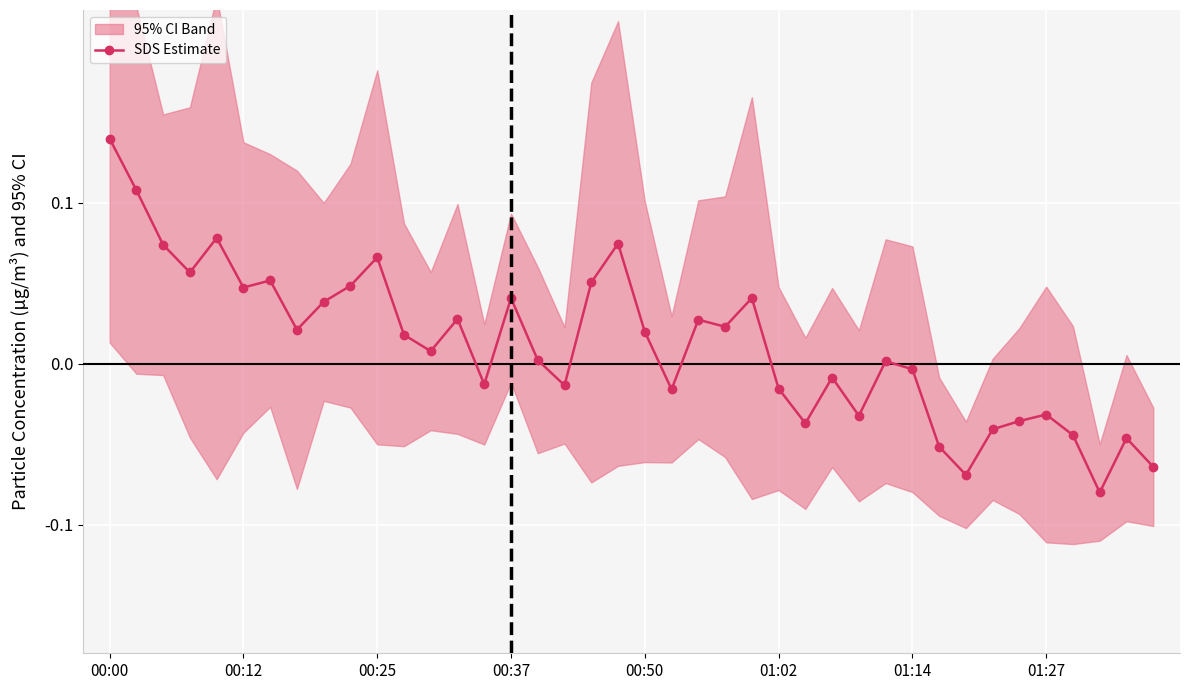

How many points are lower than both their immediate neighbors (excluding endpoints)?

12